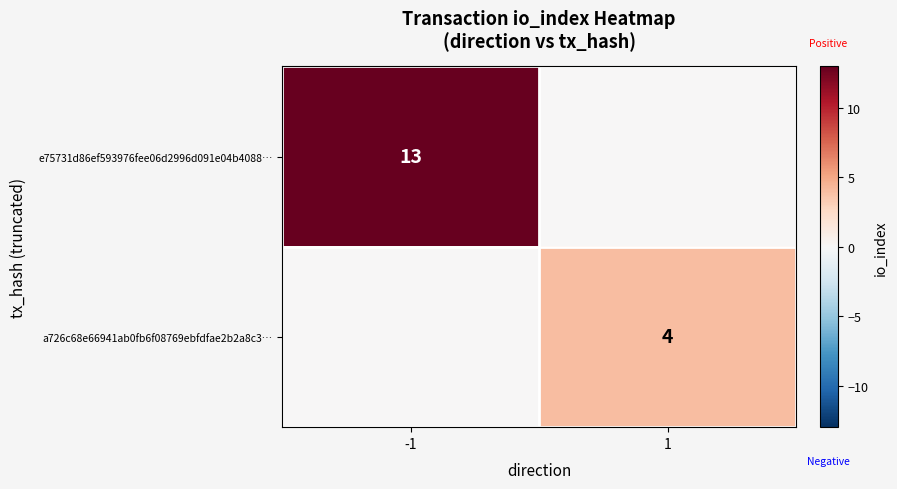

Is it true that a726c68e66941ab0fb6f08769ebfdfae2b2a8c3… equals 2 at 1?

False